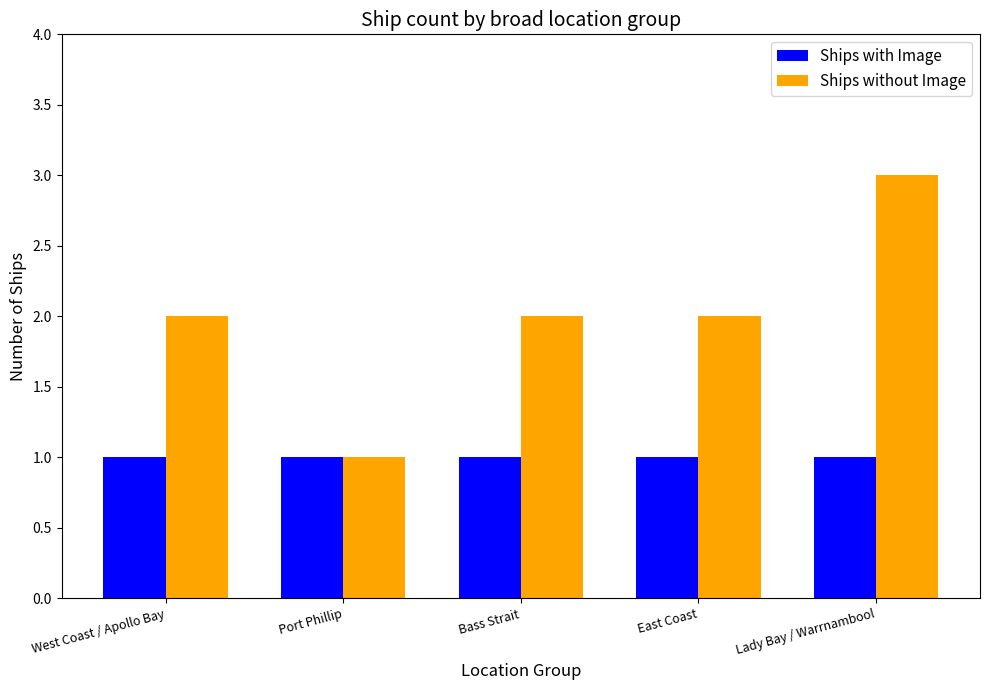

Is it true that Ships with Image equals 1 at Lady Bay / Warrnambool?

True